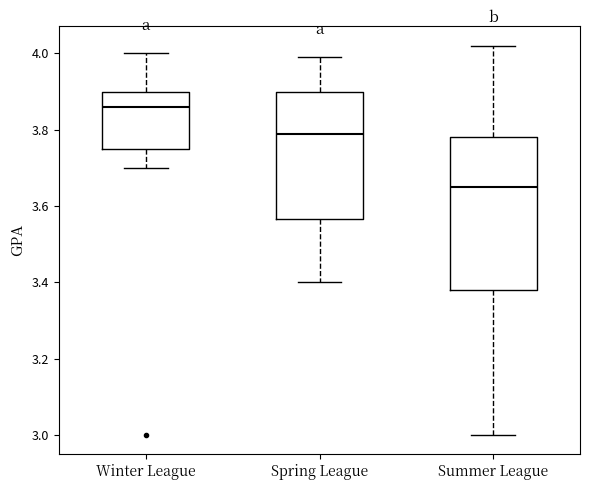

Which box is the tallest, from its lower edge to its upper edge?

Summer League